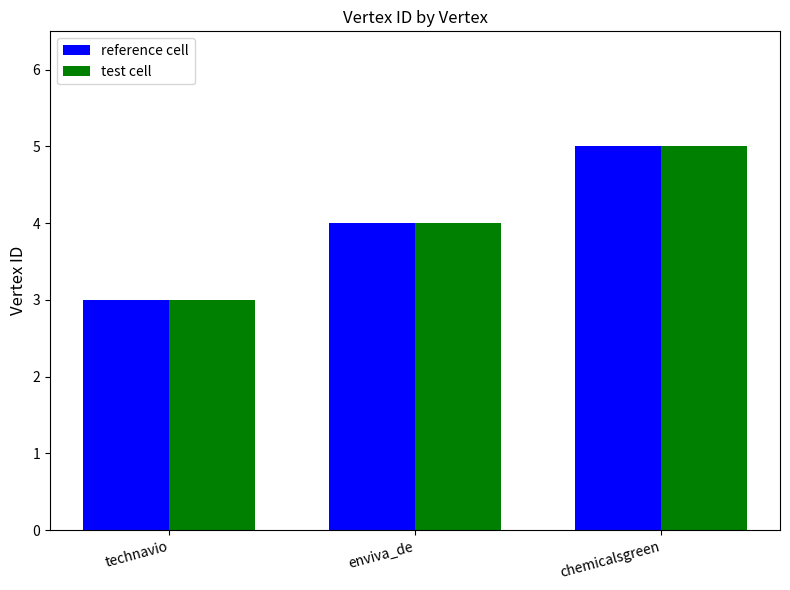

What is the smallest value displayed?

3